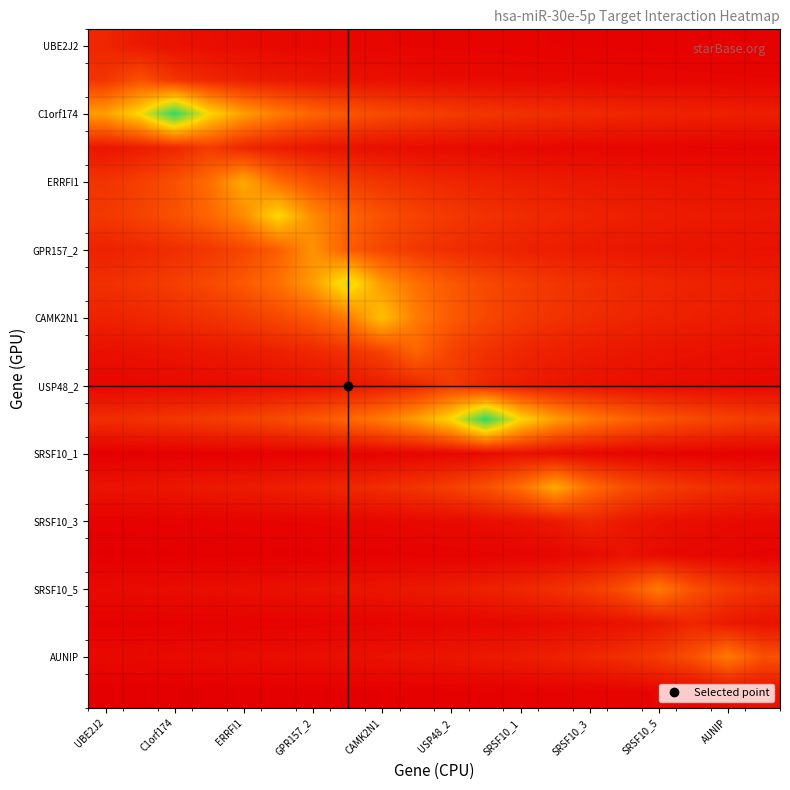

Count the number of data series in this chart.

20